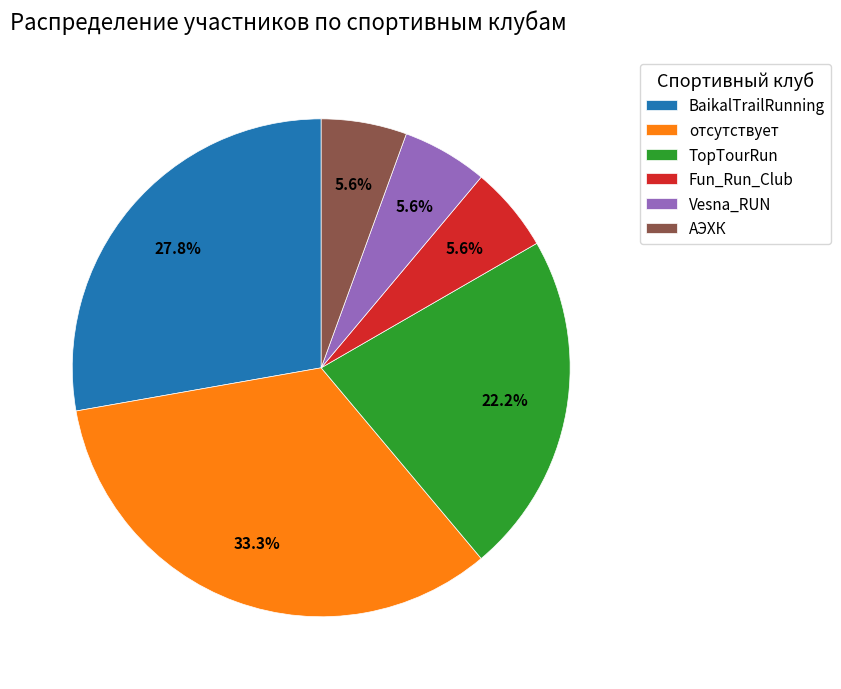

What is the largest slice in the pie chart?

отсутствует